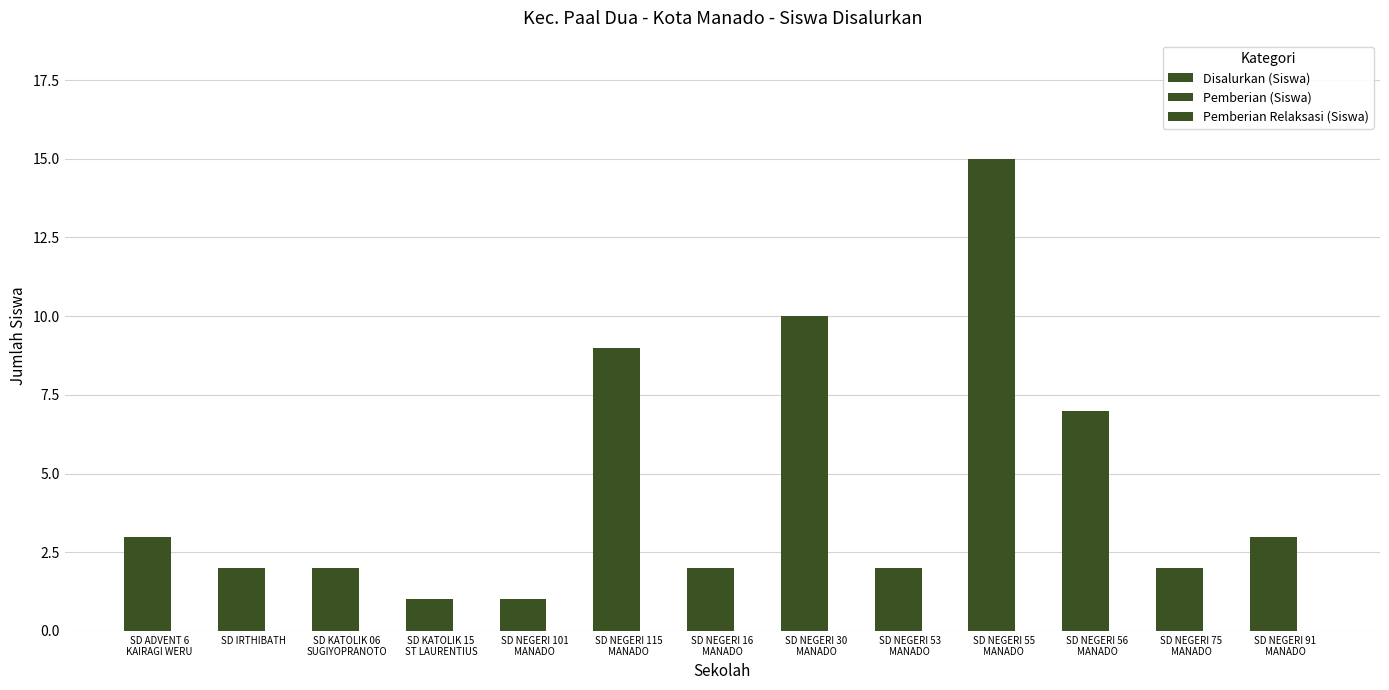

How many series are shown in this chart?

2